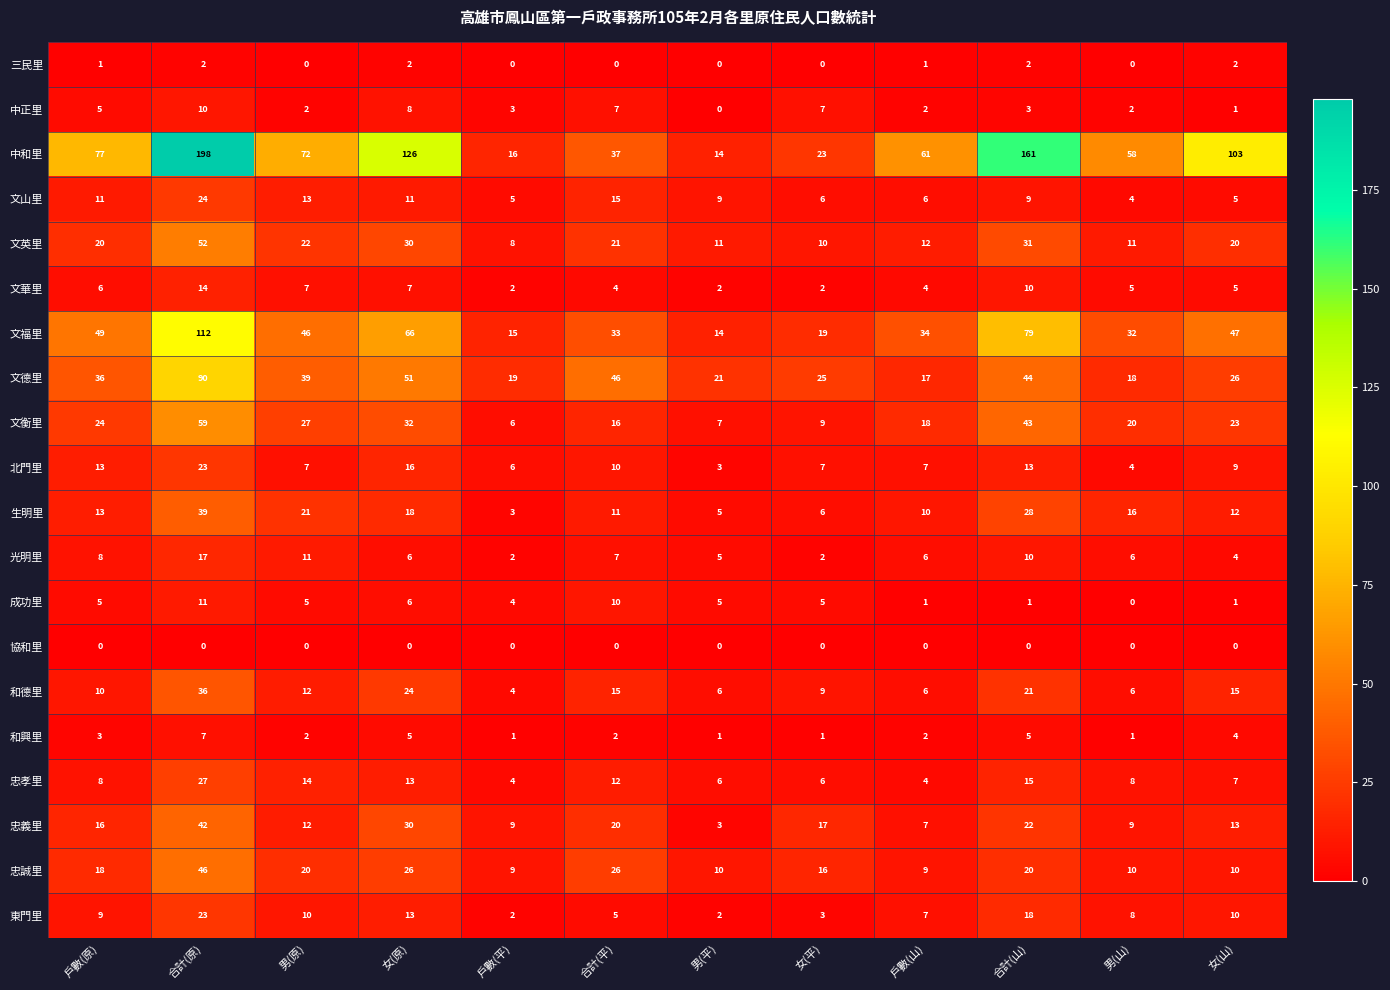

What is the average value of the 東門里 series?

9